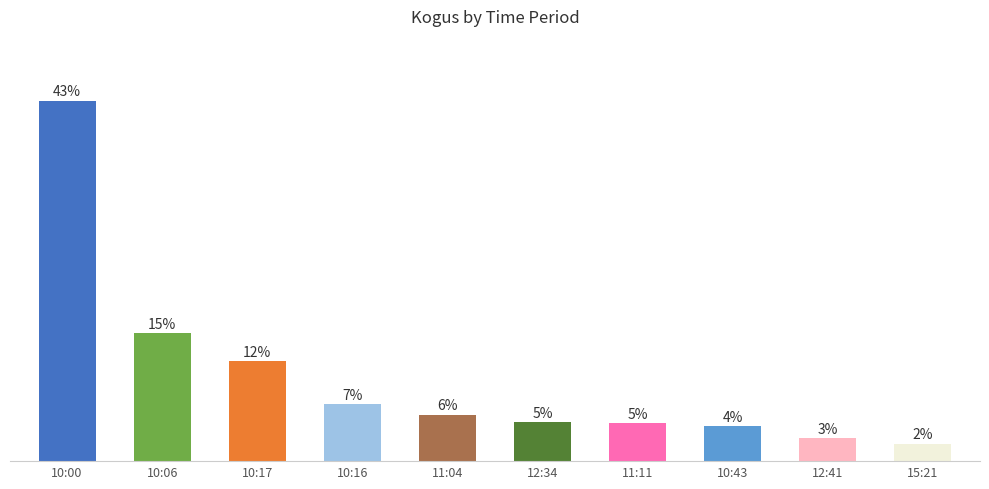

What is the label of the 5th bar from the left?

11:04